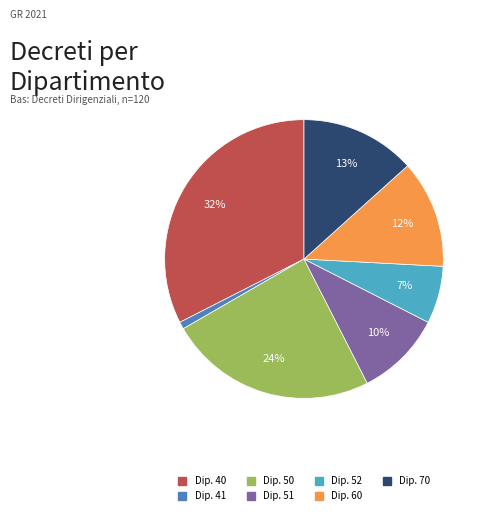

To the nearest percent, what is the average slice percentage?

14%